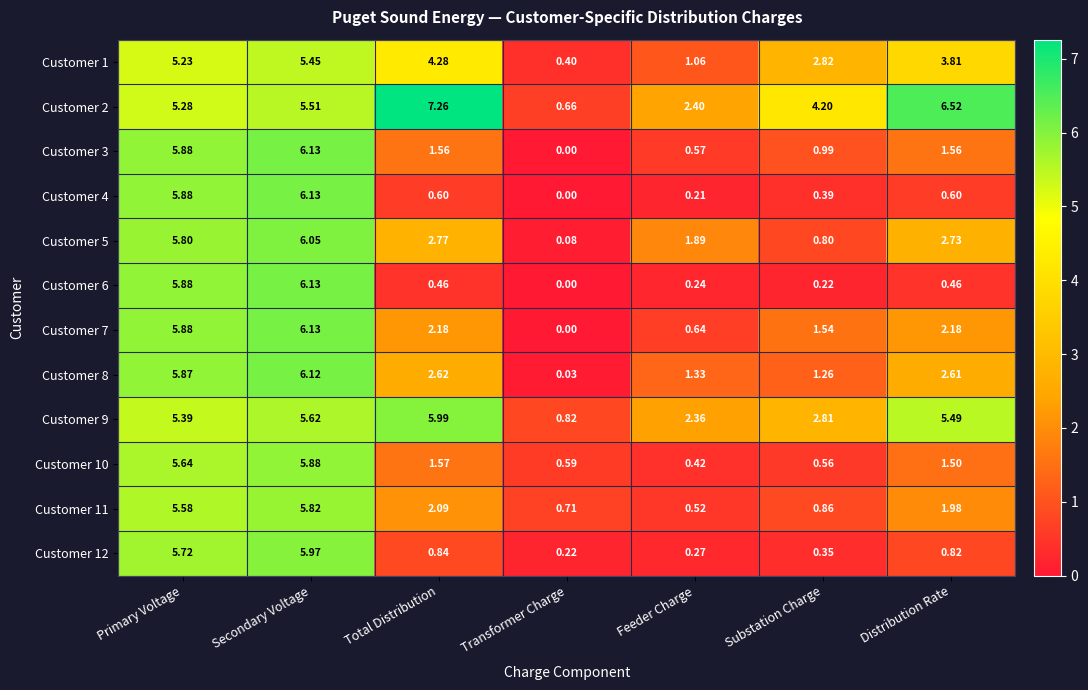

Is the value of Customer 3 at Secondary Voltage greater than the value of Customer 5 at Primary Voltage?

Yes